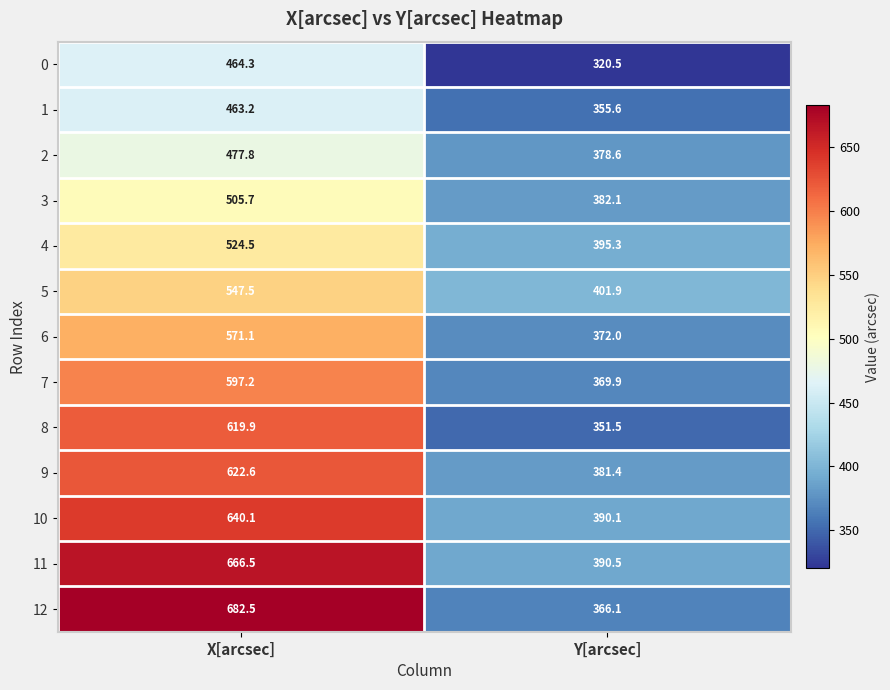

At which category does the chart reach its peak across all series?

X[arcsec]